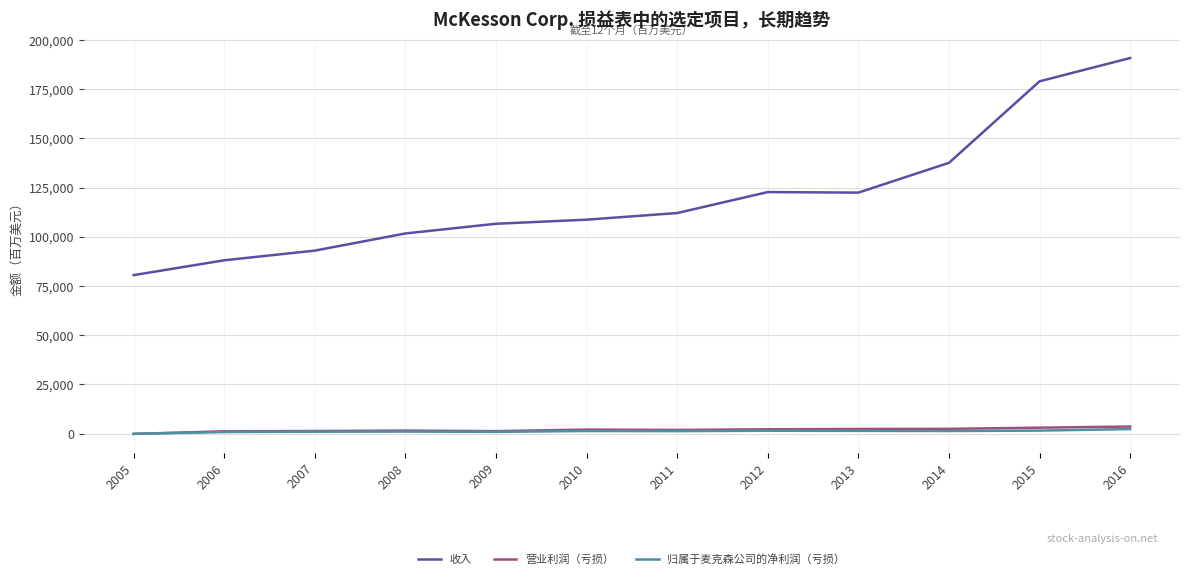

Which series has the widest spread of values?

收入